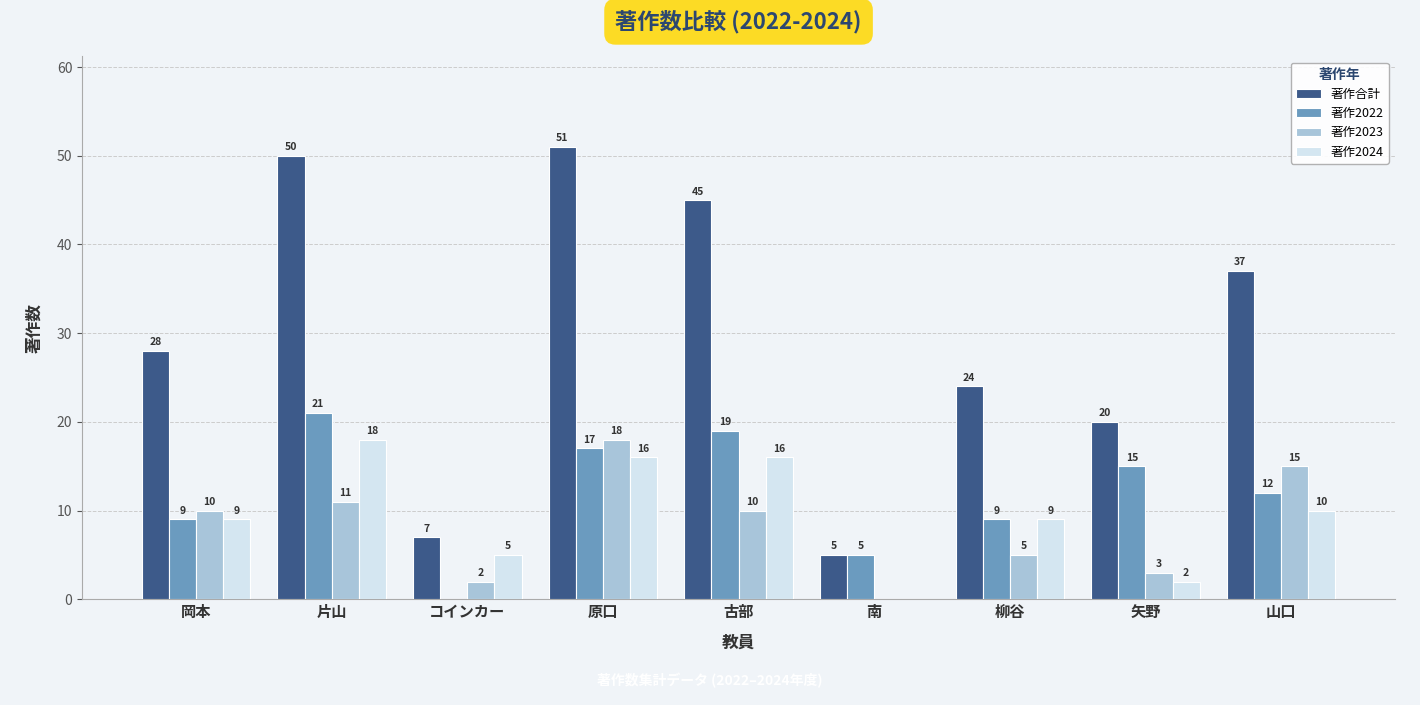

What is the average value of the 著作2024 series?

9